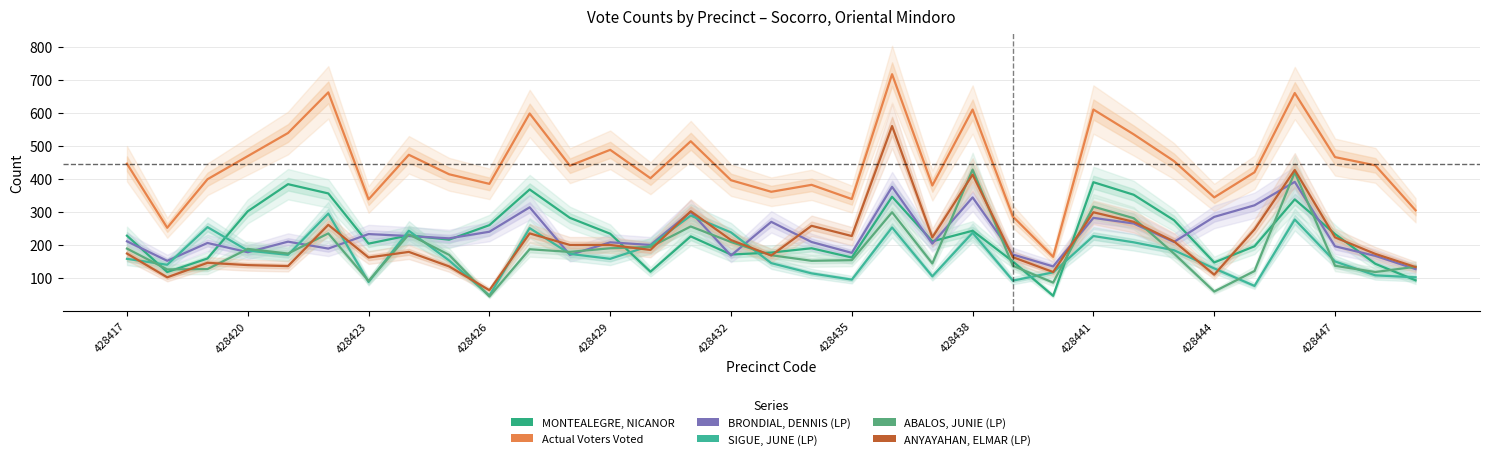

What is the difference between the second highest and second lowest values in the ABALOS, JUNIE (LP) series?

361